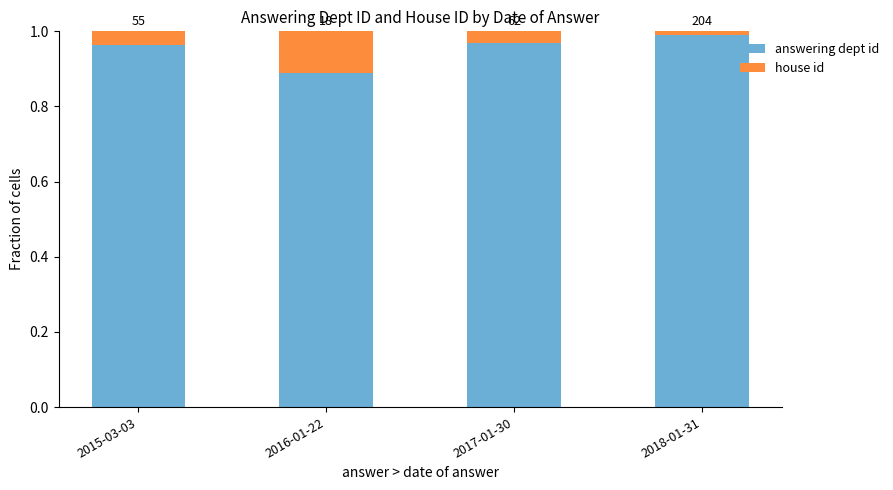

What are all the series names shown in the legend?

answering dept id, house id